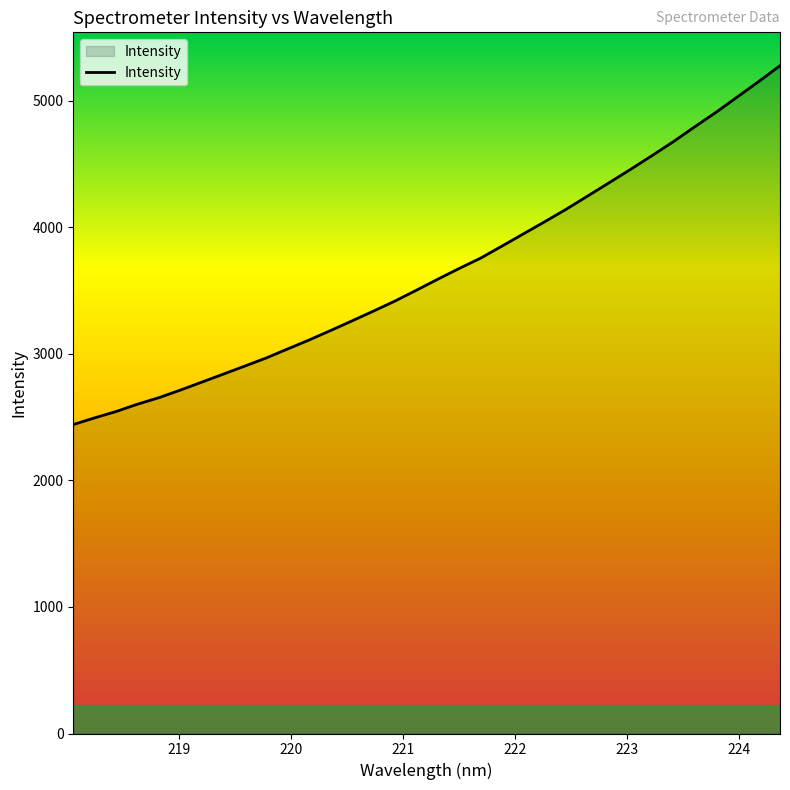

What is the minimum value shown in the chart?

2441.3